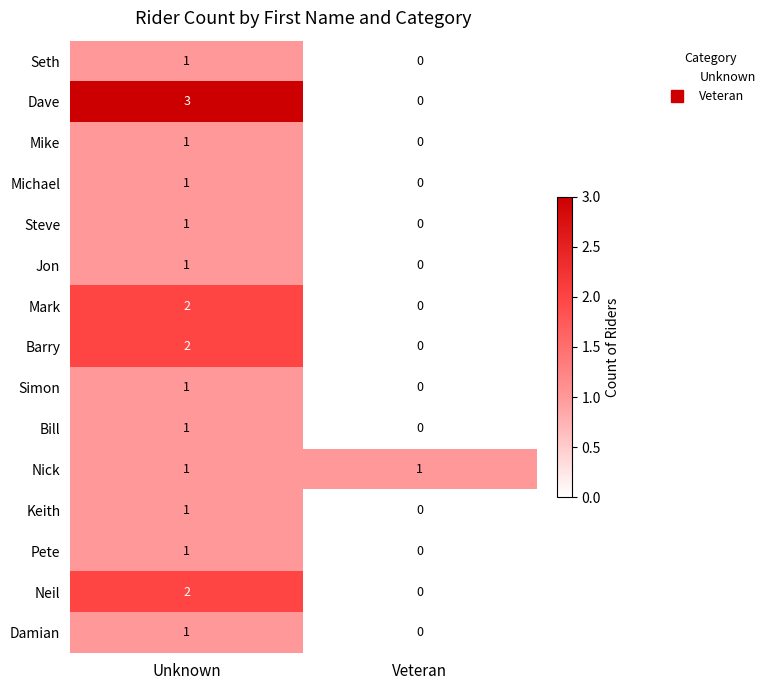

Which category has the highest value in the Neil series?

Unknown